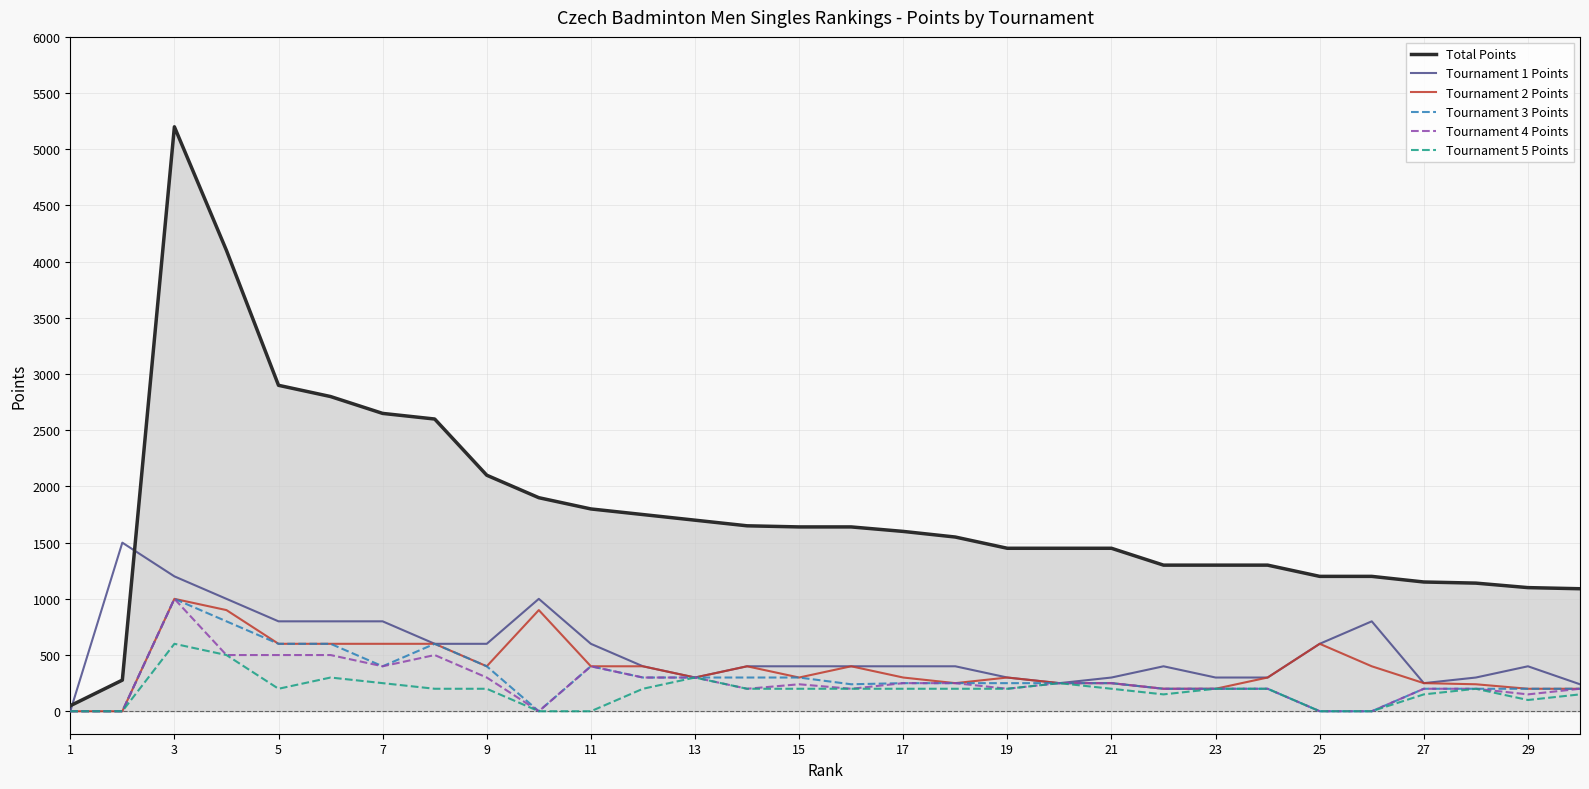

Which series has the largest total across all categories?

Total Points